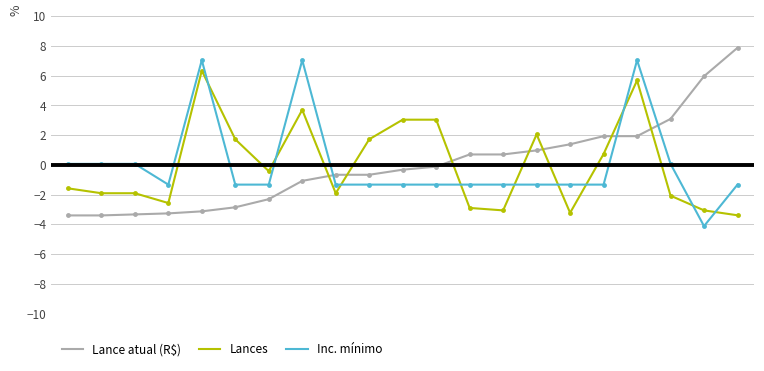

What is the smallest value displayed?

-4.1